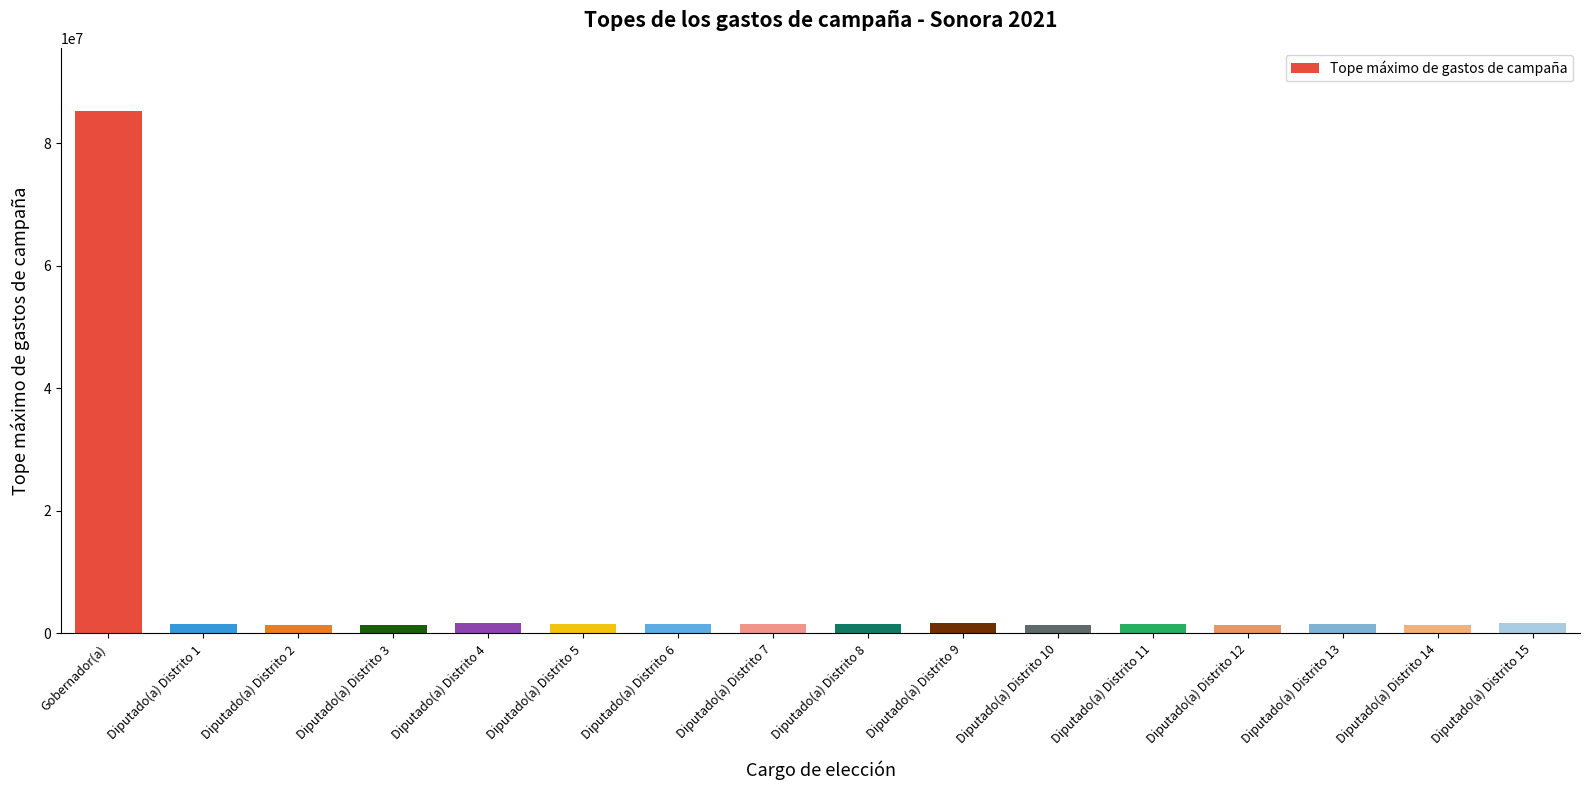

How many bars are there in total?

16